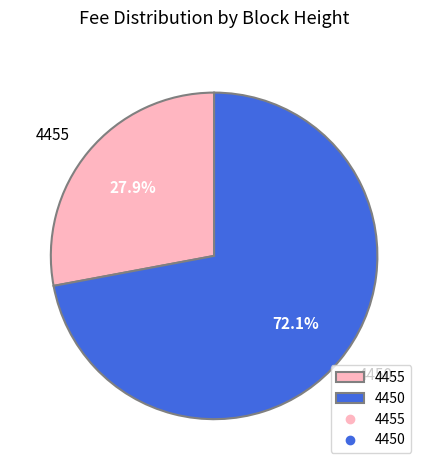

Is 4450 the majority of the pie?

Yes